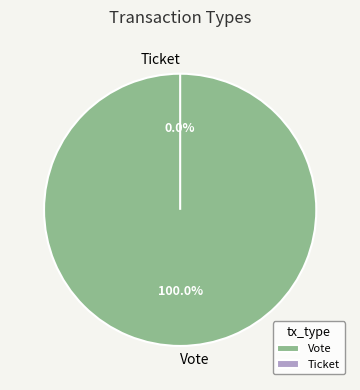

Does any single category account for the majority?

Yes